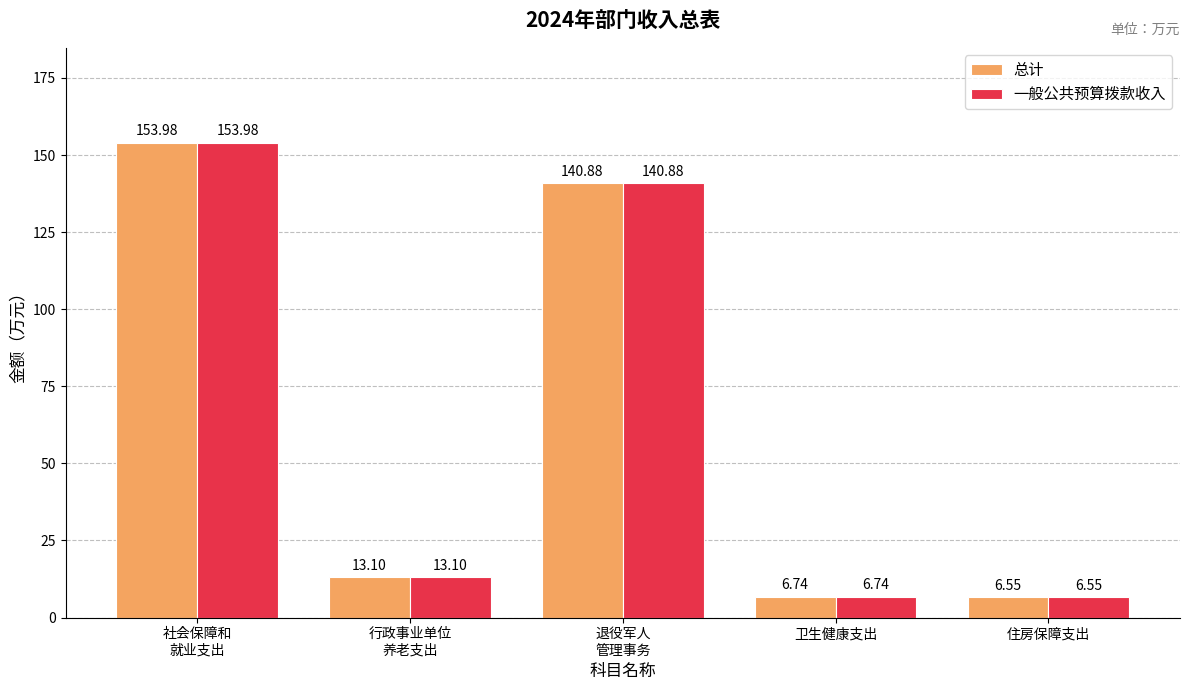

Which label corresponds to the smallest value in the chart?

住房保障支出